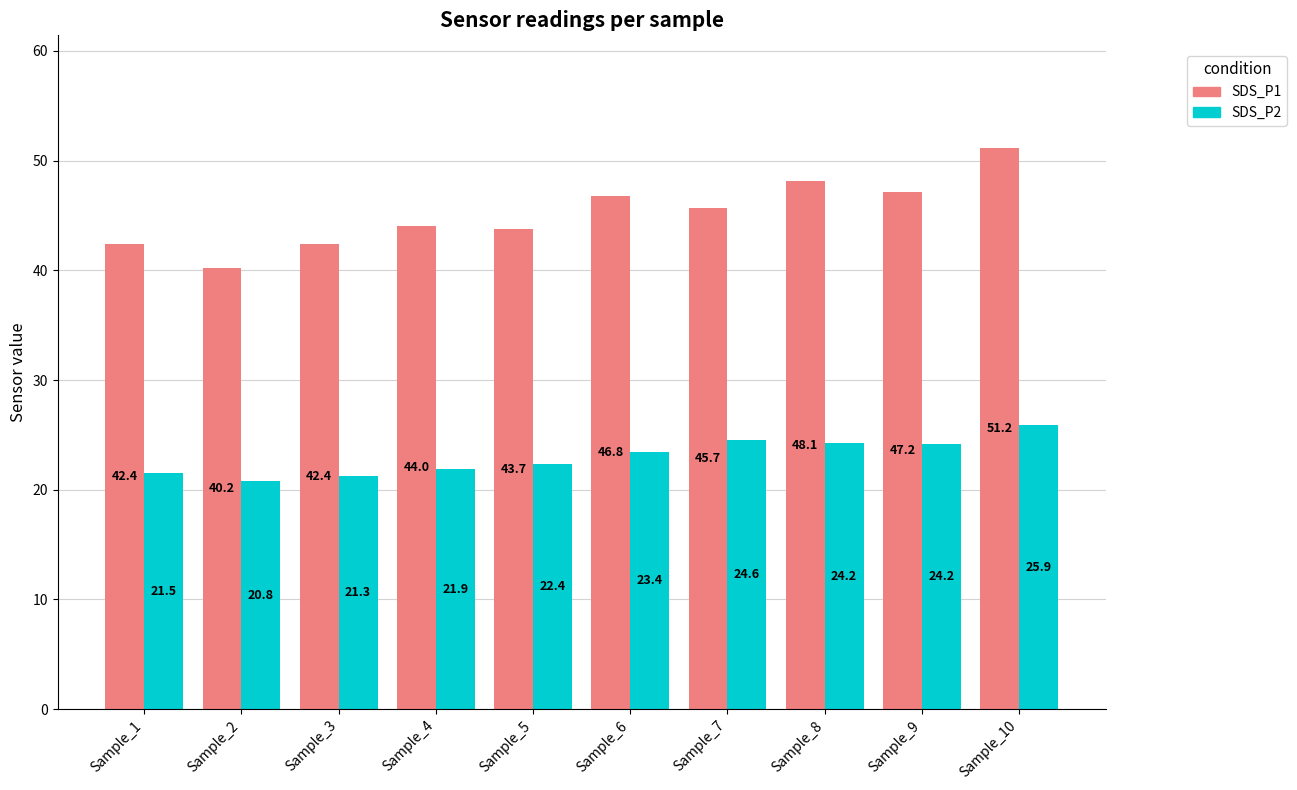

Rank the series by their average value, from lowest to highest.

SDS_P2, SDS_P1